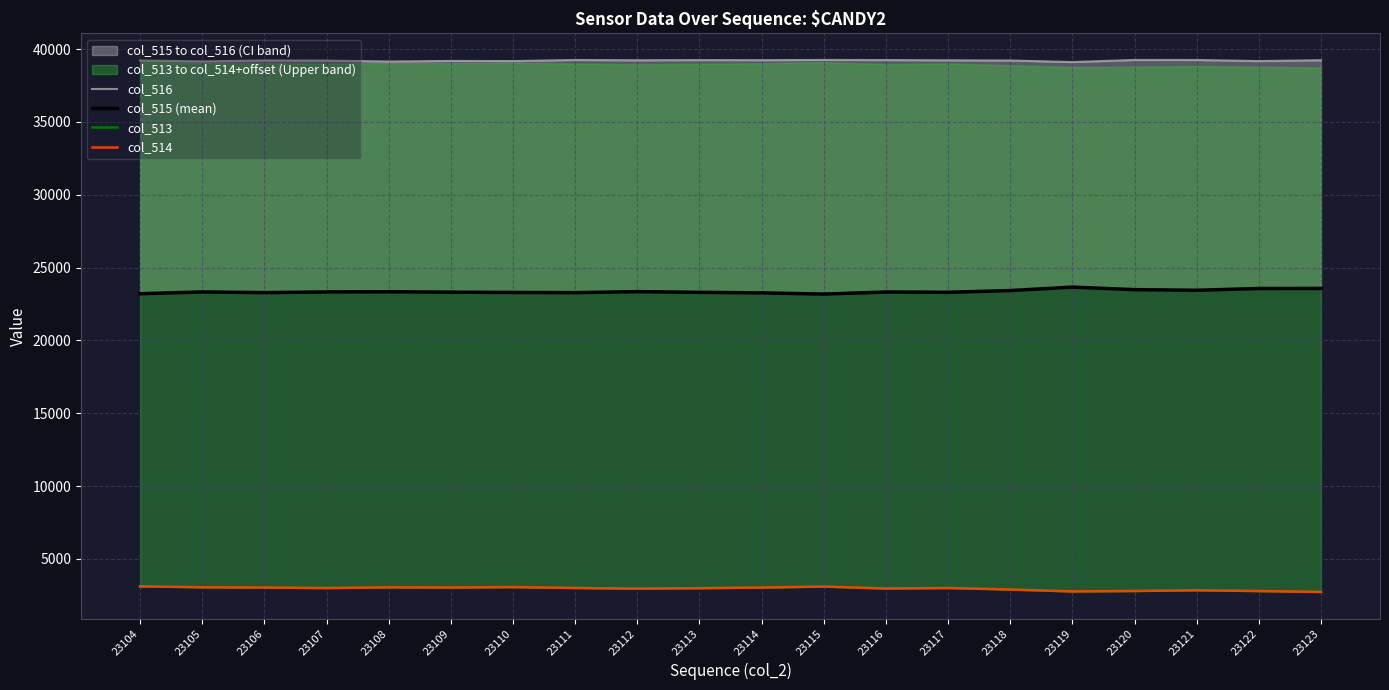

True or false: col_513 and col_516 cross at least once.

False